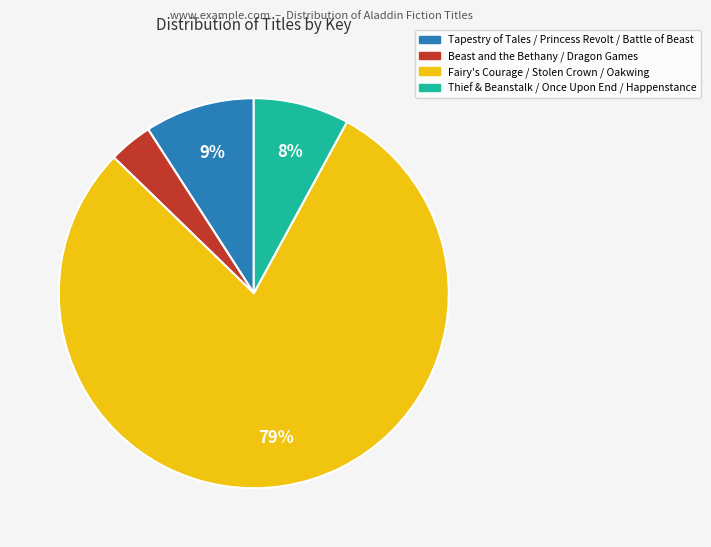

To the nearest percent, what is the average slice percentage?

25%